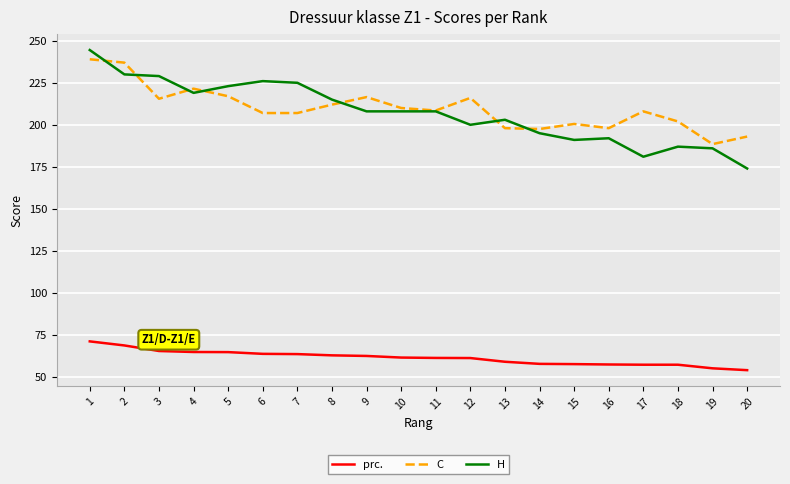

How many categories are shown in the chart?

20